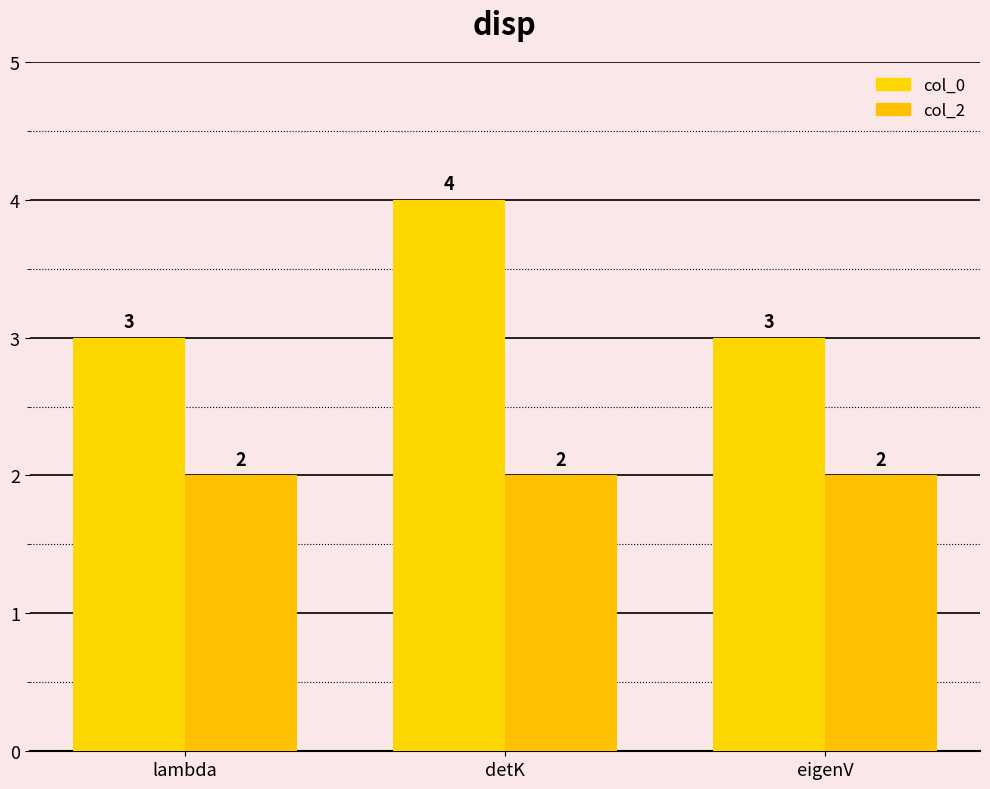

What are all the series names shown in the legend?

col_0, col_2